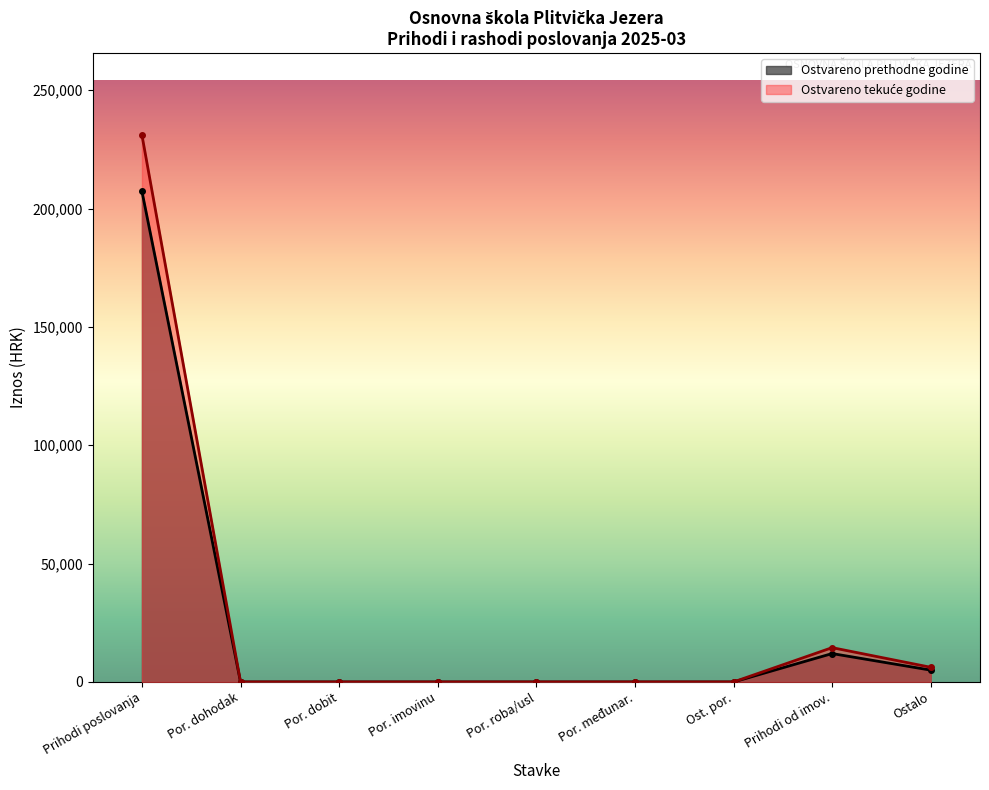

True or false: Ostvareno prethodne godine has a value of 0.0 at Por. dohodak.

True